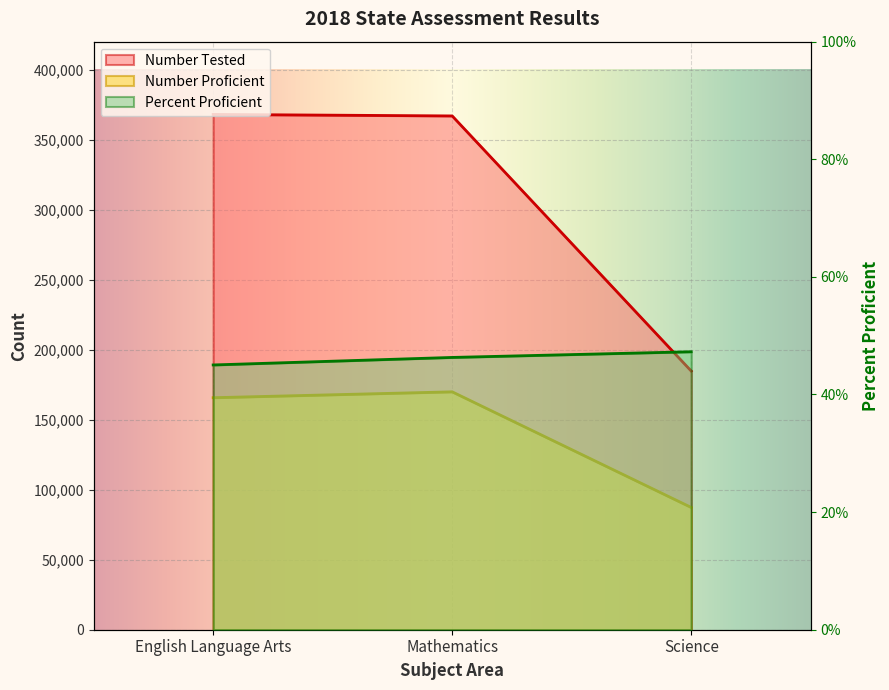

Which series has the largest total across all categories?

Number Tested